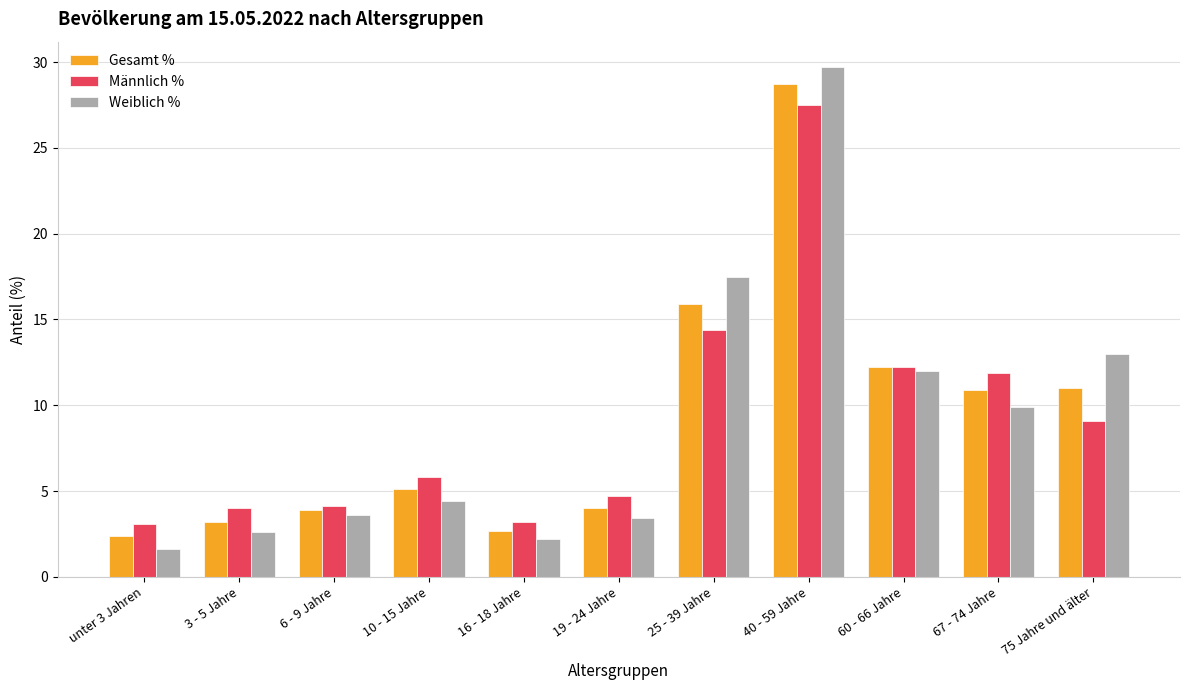

At which label is Gesamt % closest to 15?

25 - 39 Jahre